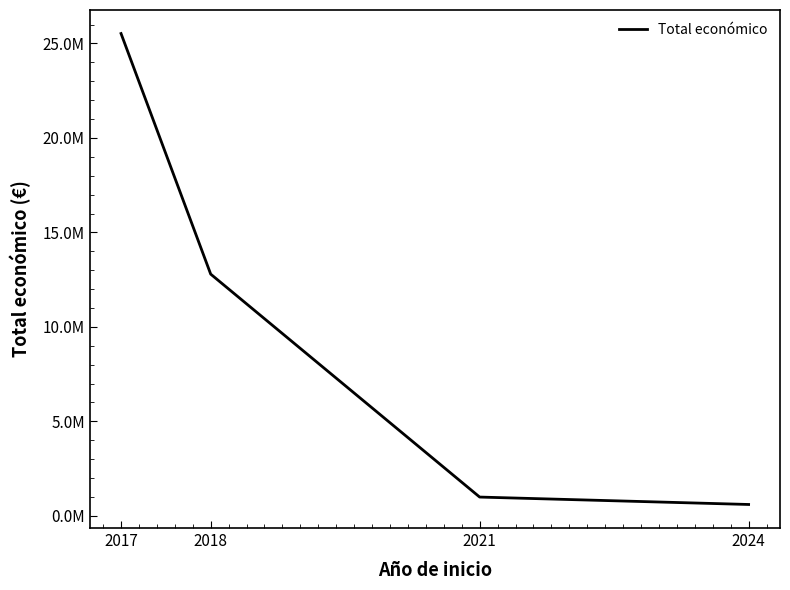

Reading right to left, what are all the values shown in this chart?

2024=599927	2021=992464	2018=12792628	2017=25525980